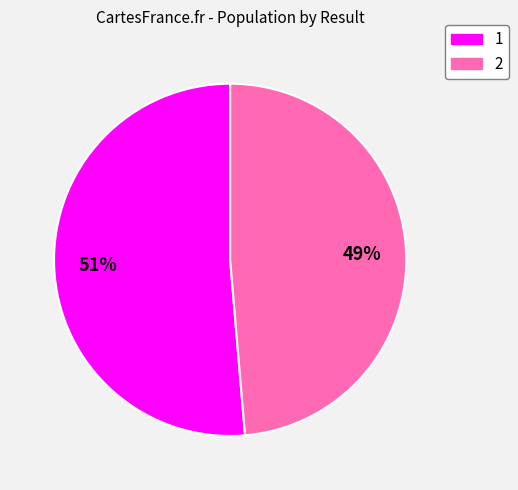

What percentage is the 2 slice, to the nearest percent?

49%